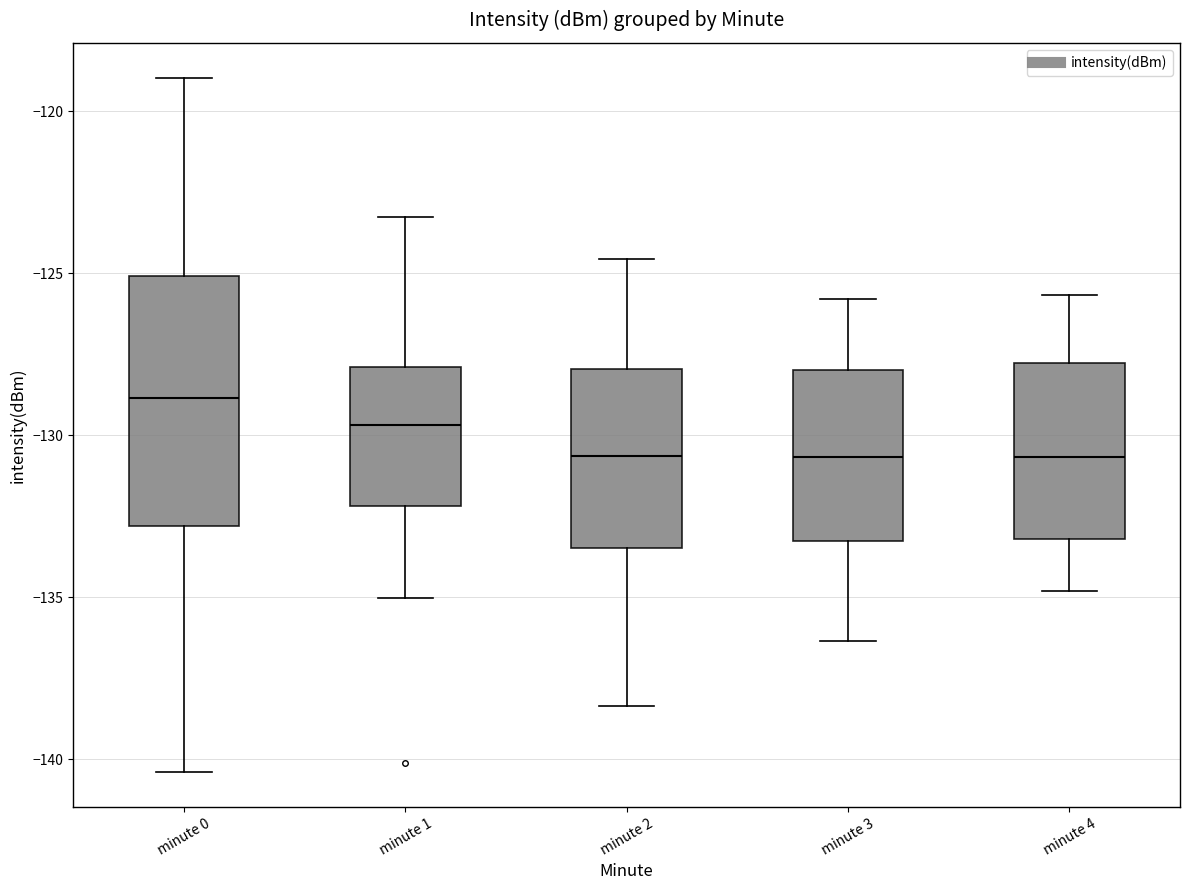

Reading left to right, transcribe this box plot: for each box, give where its median line is, the range the box spans, and where its two whiskers end, as read against the y-axis. The values are not printed on the chart, so give them approximately, as read against the axis.

minute 0: median -129.0, box -133.0 to -125.0, whiskers -140.5 to -119.0
minute 1: median -129.5, box -132.0 to -128.0, whiskers -135.0 to -123.5
minute 2: median -130.5, box -133.5 to -128.0, whiskers -138.5 to -124.5
minute 3: median -130.5, box -133.5 to -128.0, whiskers -136.5 to -126.0
minute 4: median -130.5, box -133.0 to -128.0, whiskers -135.0 to -125.5